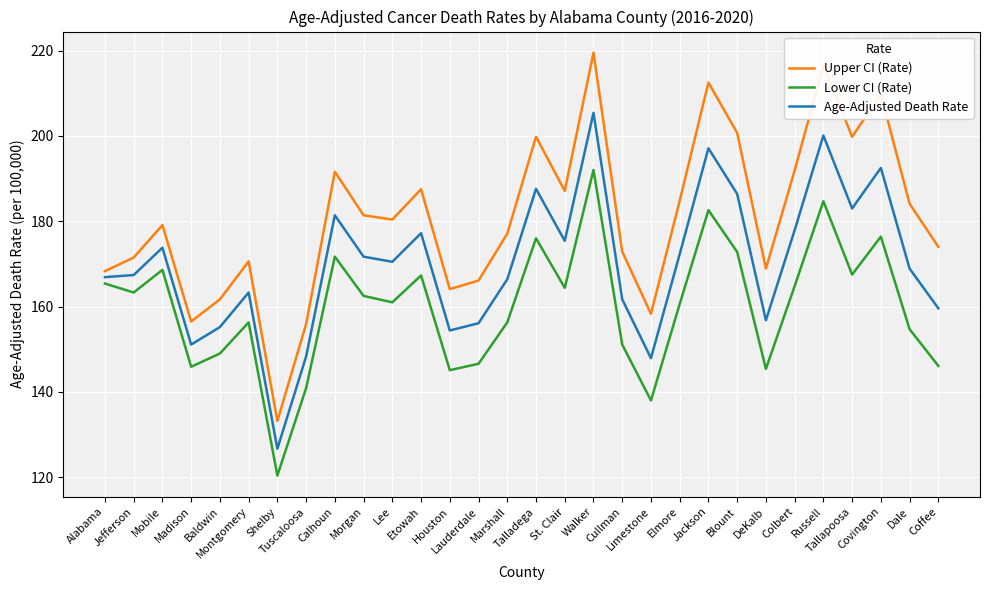

What are all the series names shown in the legend?

Upper CI (Rate), Lower CI (Rate), Age-Adjusted Death Rate